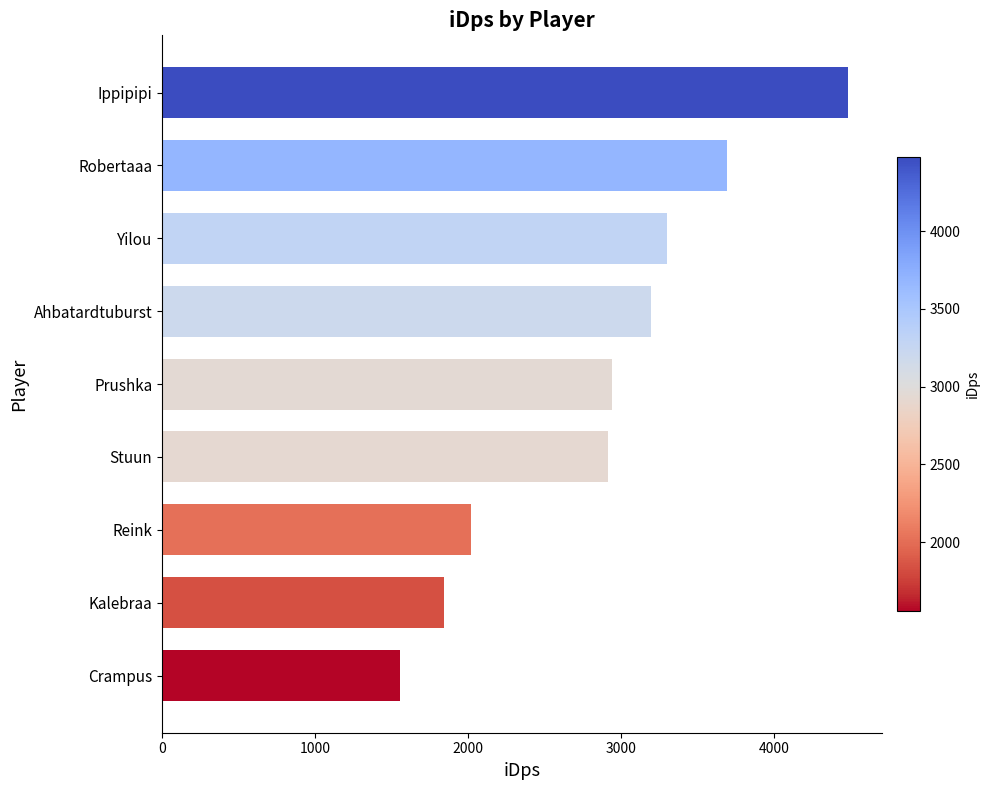

Is it true that the value at Robertaaa is 1710.3?

False